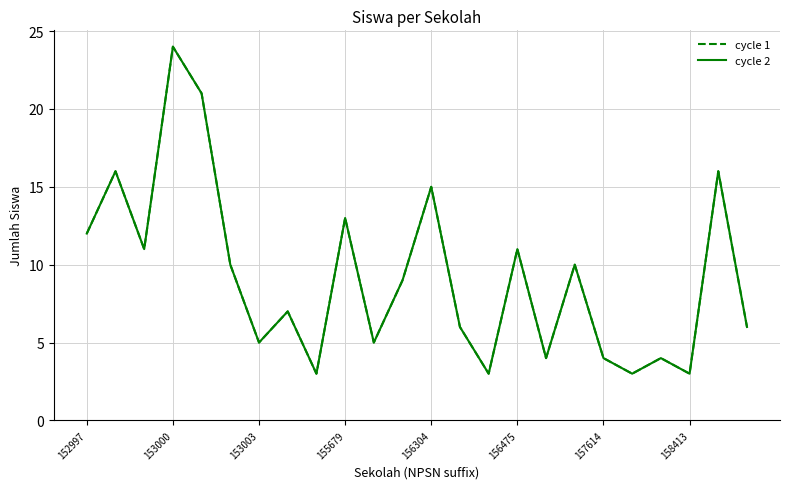

Does the chart have visible grid lines?

Yes